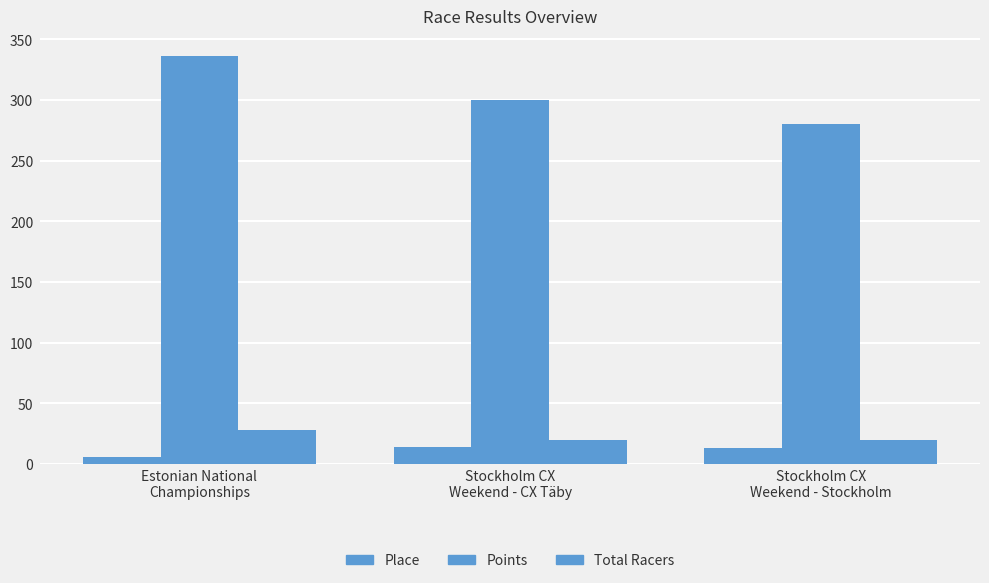

Reading left to right, list all the values displayed in this chart.

Place: Estonian National
Championships=6.0	Stockholm CX
Weekend - CX Täby=14.0	Stockholm CX
Weekend - Stockholm=13.0
Points: Estonian National
Championships=335.8	Stockholm CX
Weekend - CX Täby=299.5	Stockholm CX
Weekend - Stockholm=280.1
Total Racers: Estonian National
Championships=28.0	Stockholm CX
Weekend - CX Täby=20.0	Stockholm CX
Weekend - Stockholm=20.0